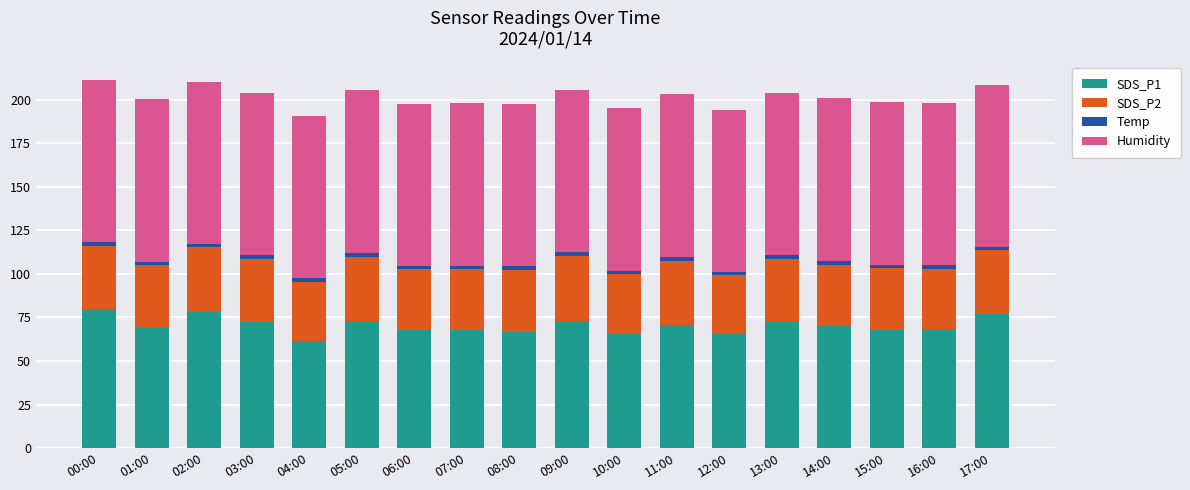

What is the minimum value for SDS_P1?

61.7